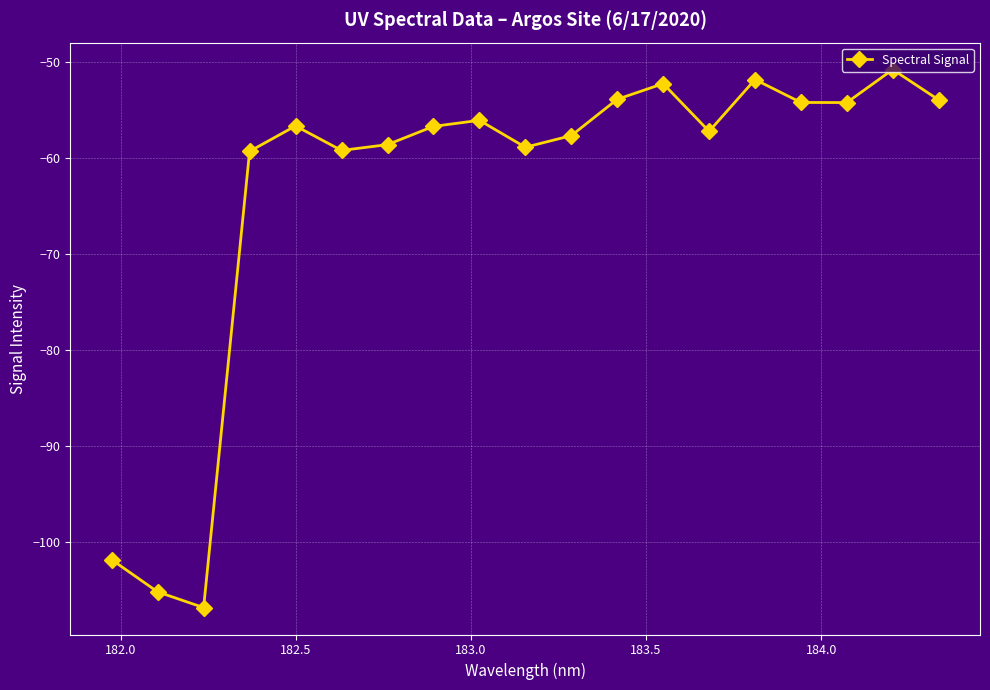

What is the greatest value displayed?

-50.8